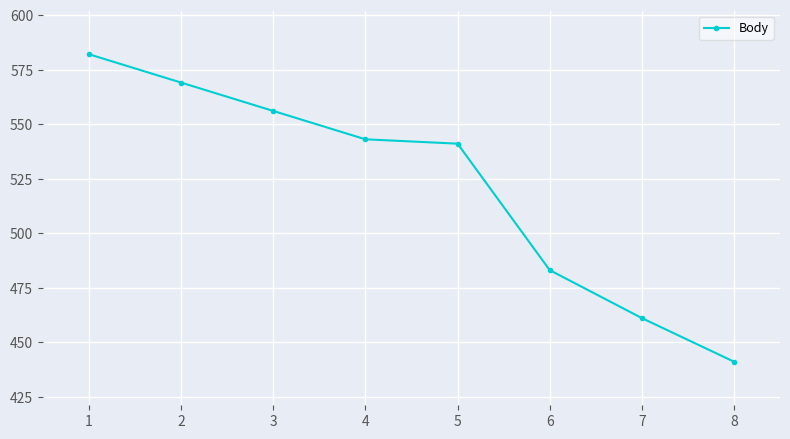

The chart shows a value of 483 at 6. True or false?

True